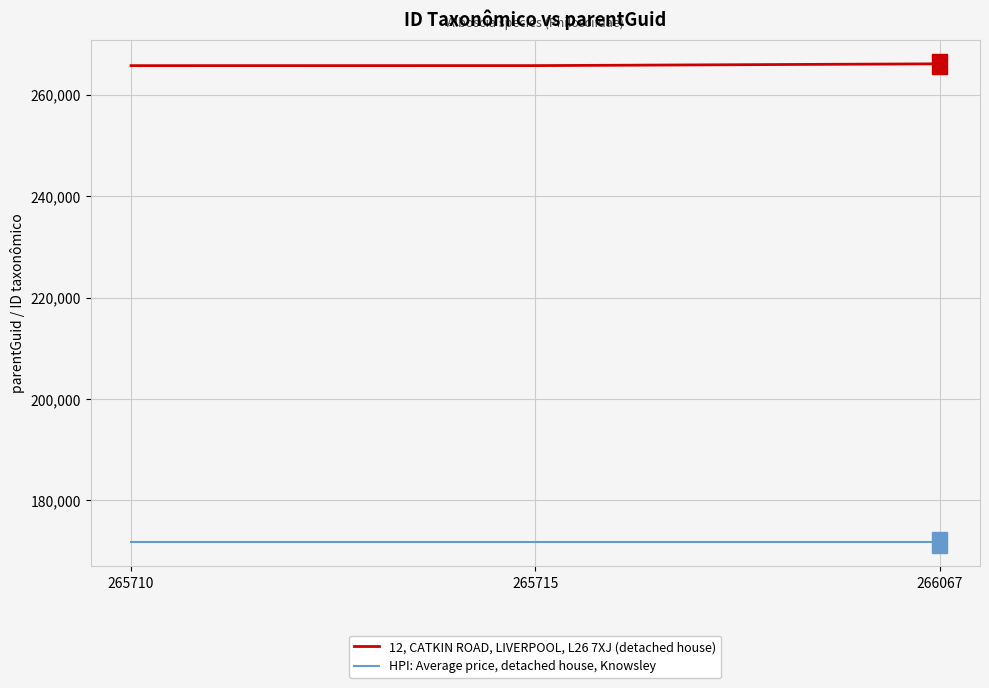

The value of 12, CATKIN ROAD, LIVERPOOL, L26 7XJ (detached house) at 266067 is 266067. True or false?

True